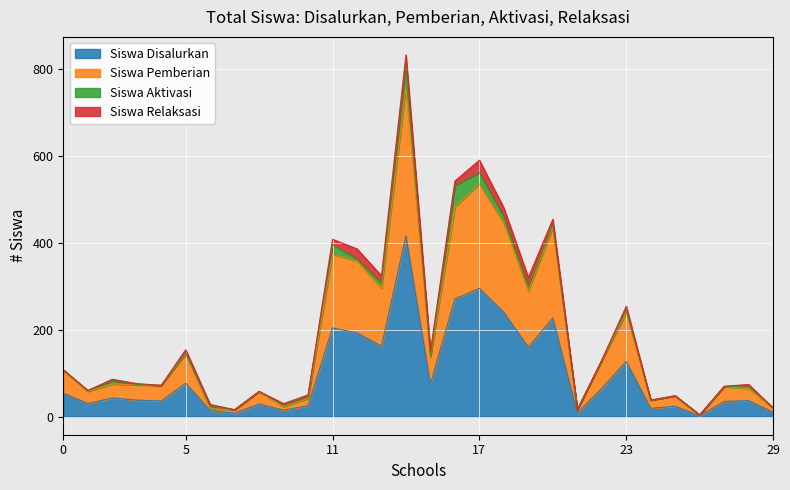

Count the number of categories in the chart.

30